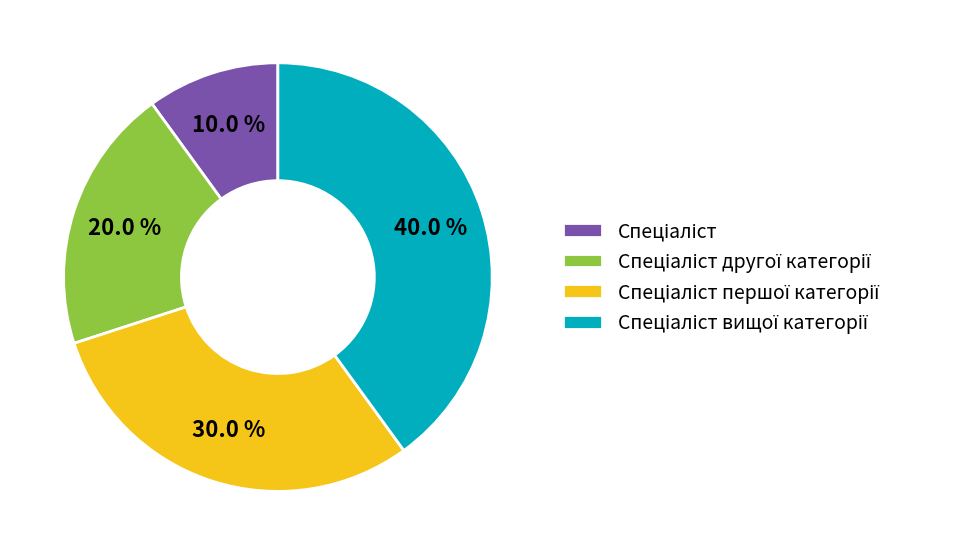

Is there a majority slice in this chart?

No